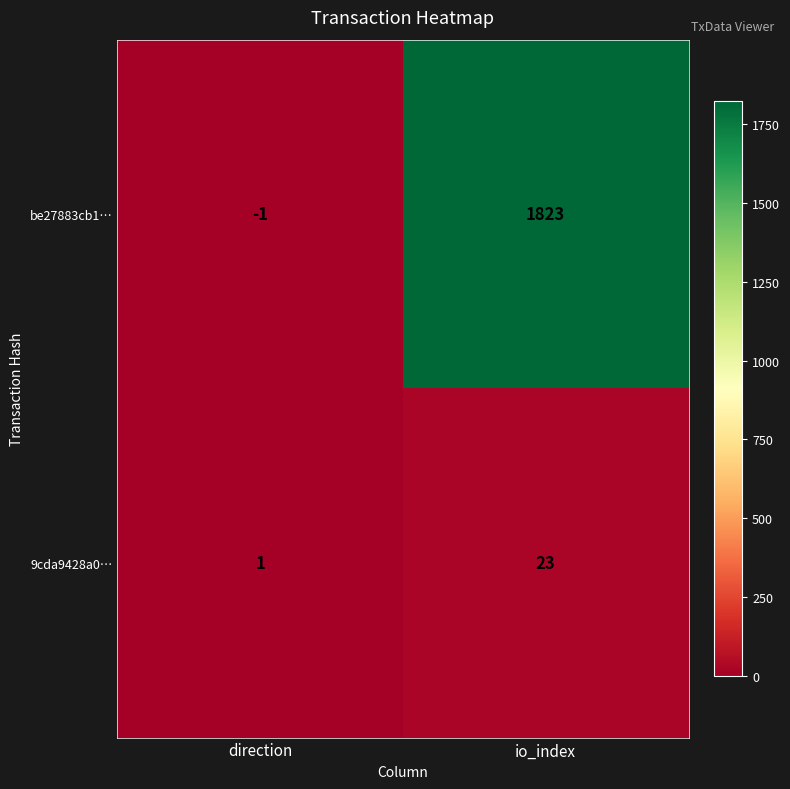

List the series in order of their peak value, highest first.

be27883cb1…, 9cda9428a0…